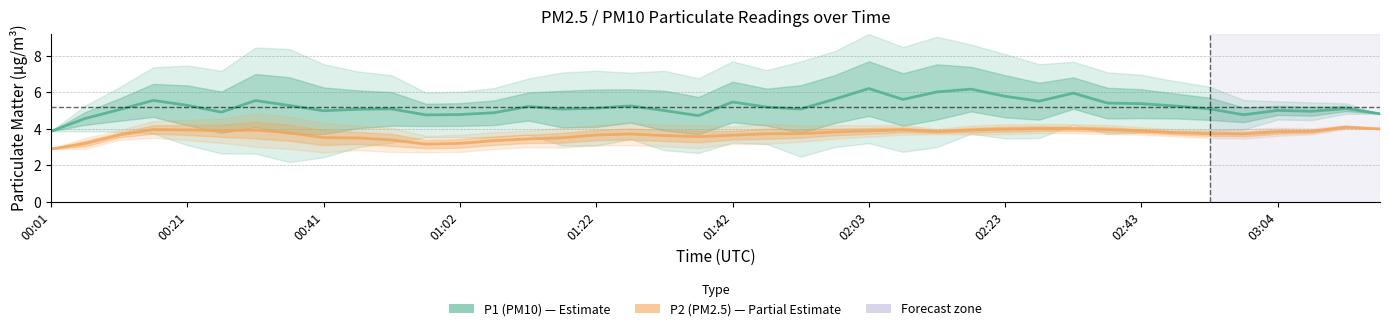

True or false: P2 (PM2.5) and P1 (PM10) cross at least once.

False